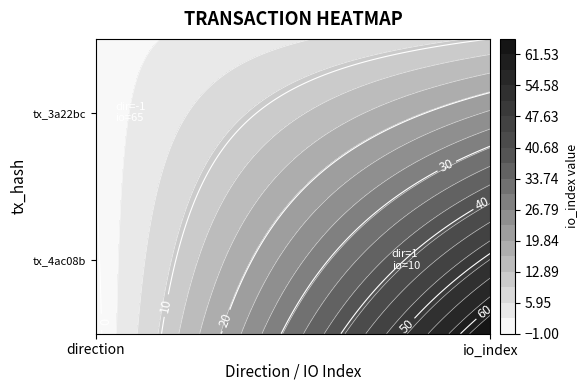

Count the number of categories in the chart.

2